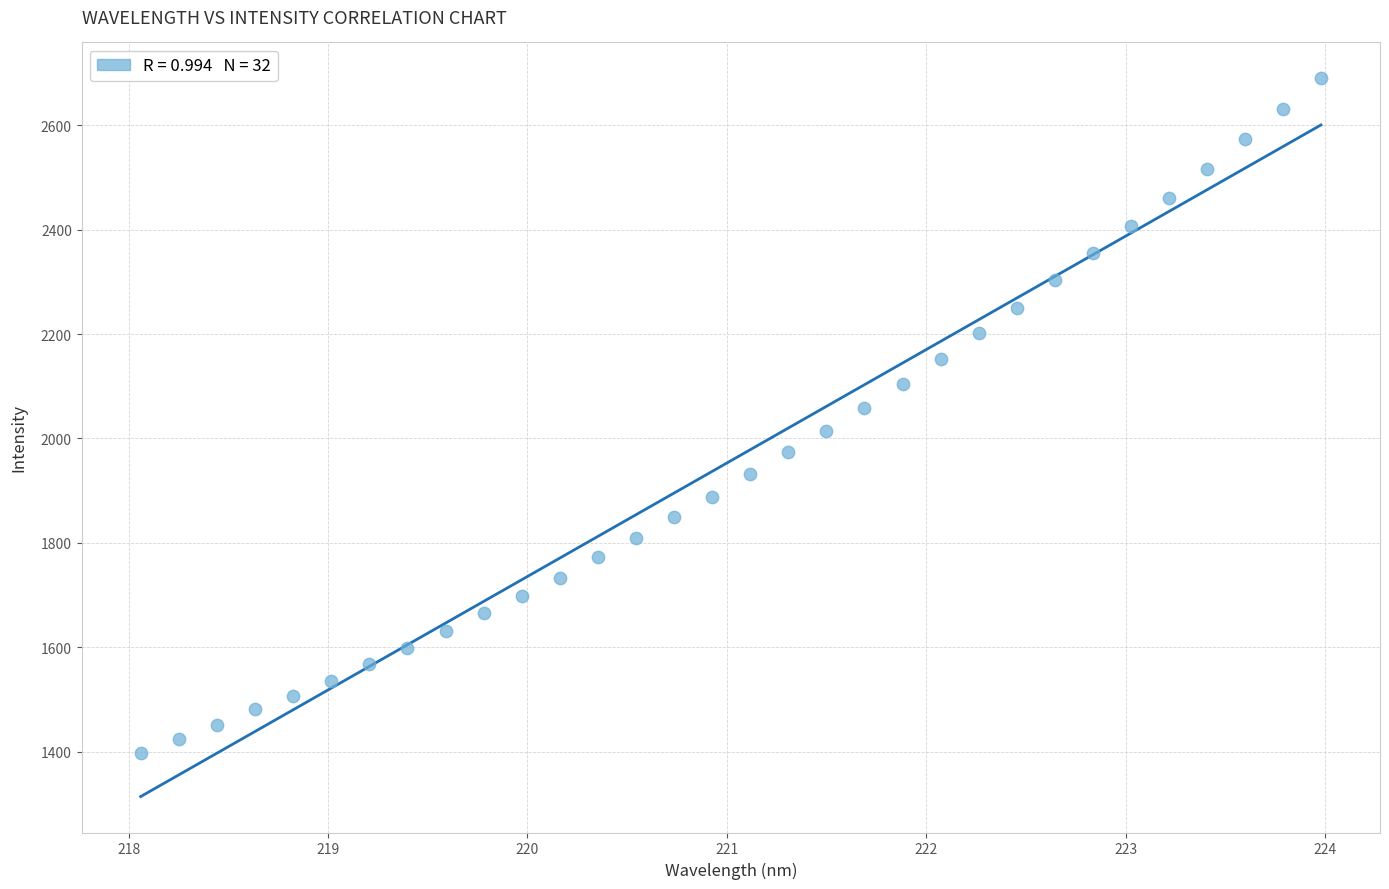

What is the range of Y values (max minus min)?

1292.3